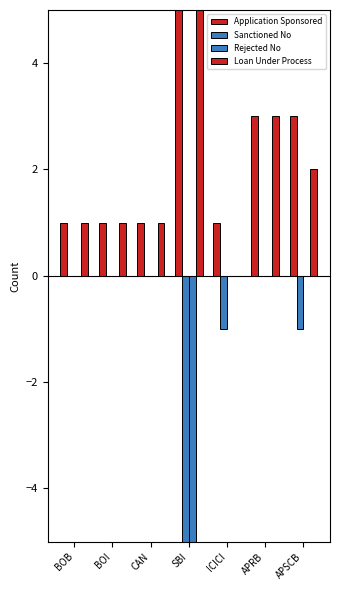

What are all the series names shown in the legend?

Application Sponsored, Sanctioned No, Rejected No, Loan Under Process